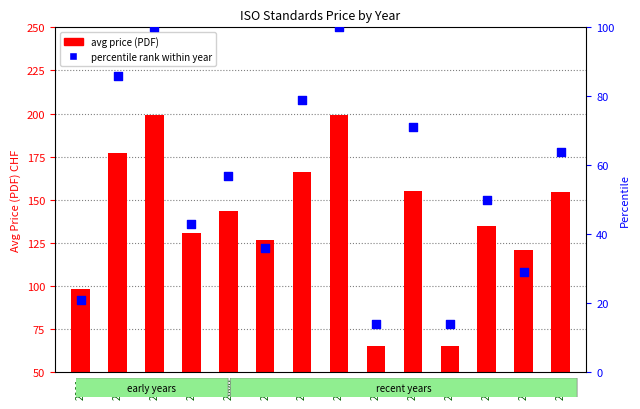

What are all the series names shown in the legend?

avg price (PDF), percentile rank within year